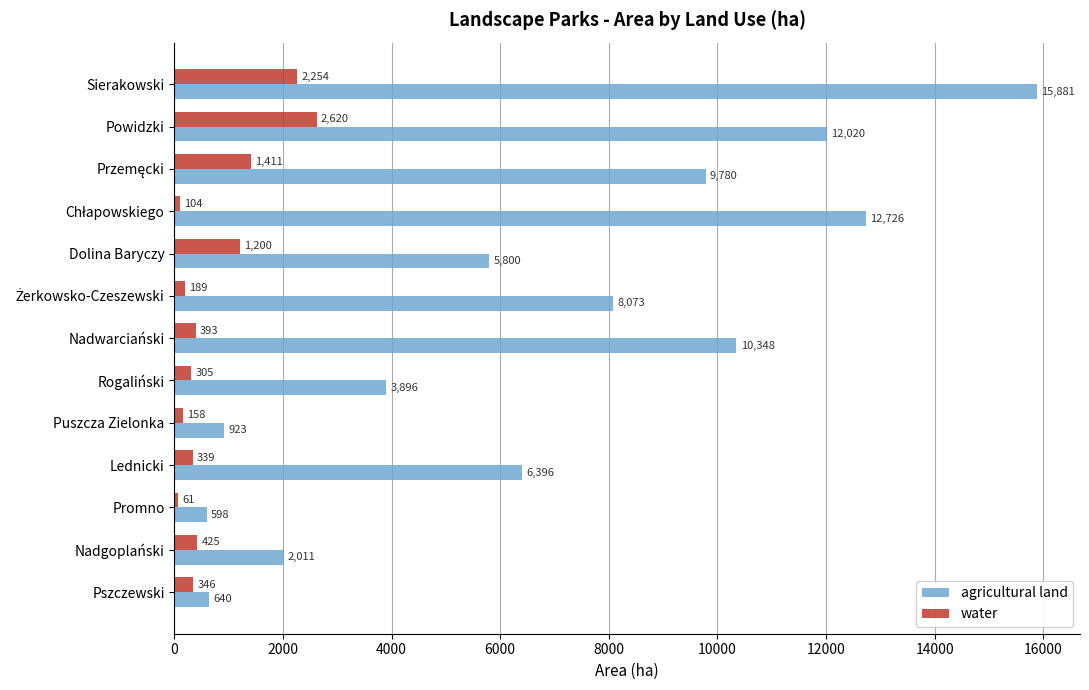

Is it true that water equals 3468.1 at Sierakowski?

False